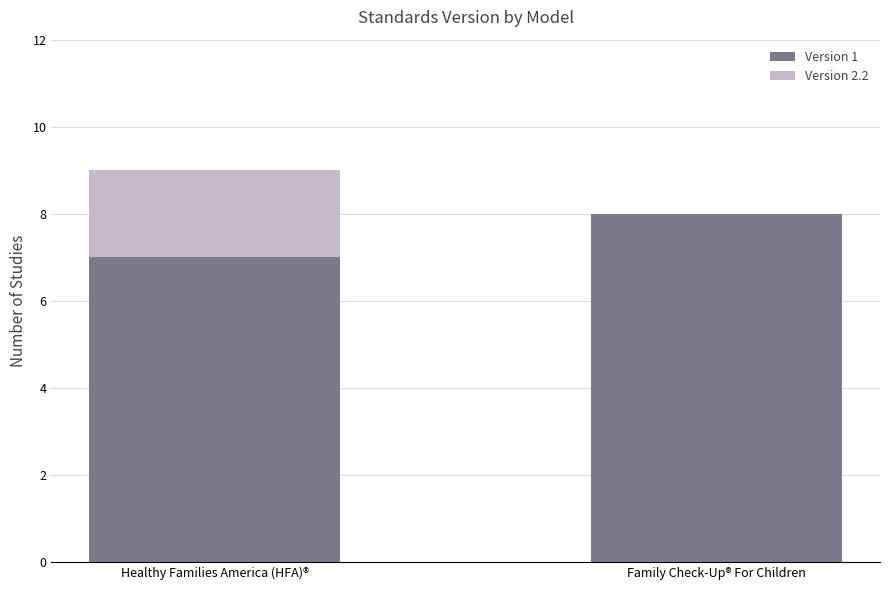

What is the sum of all Version 1 values?

15